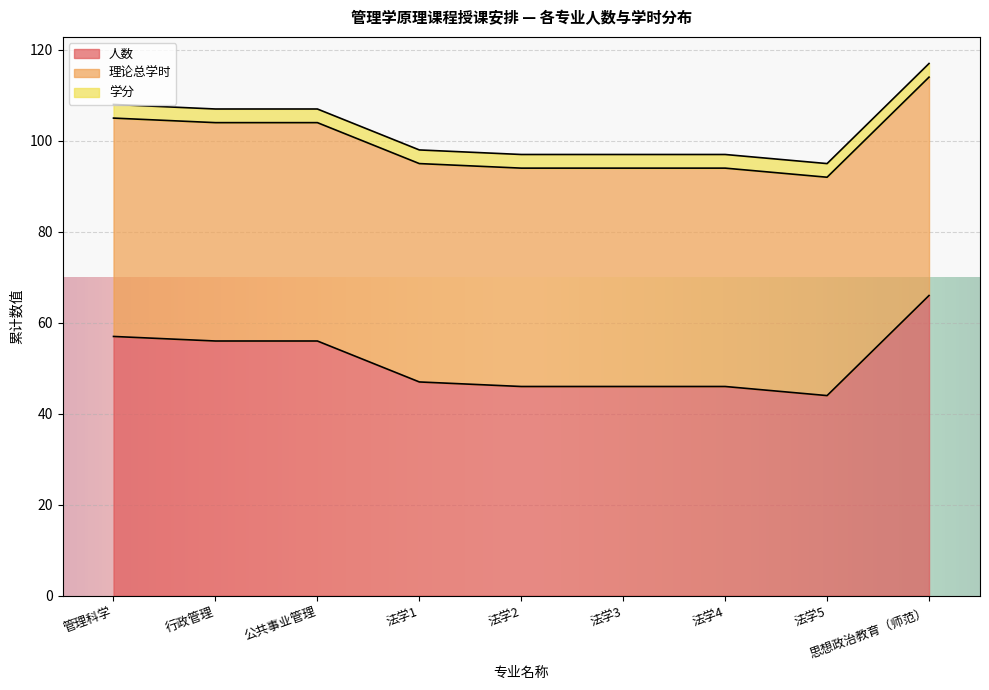

Which category has the highest value in the 学分 series?

管理科学